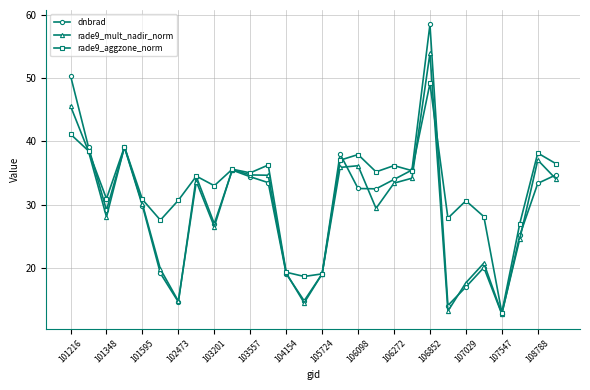

What is the smallest value displayed?

12.7